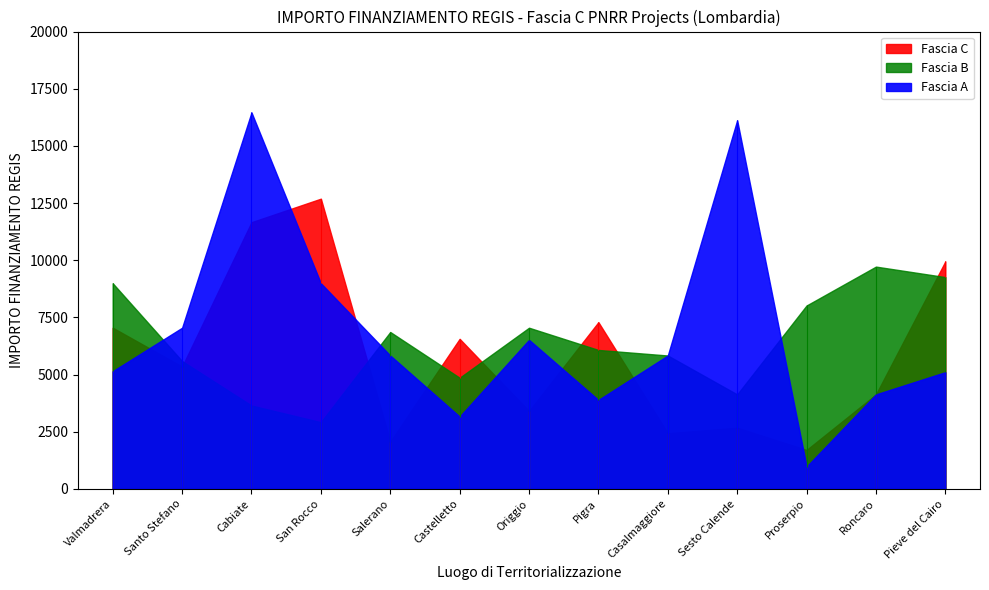

Reading left to right, extract all data points from this chart.

Fascia A: 5145	7047	16464	8991	5832	3159	6517	3888	5831	16121	972	4131	5103
Fascia B: 8991	5589	3645	2916	6860	4860	7047	6075	5832	4131	8019	9720	9261
Fascia C: 7047	5346	11662	12691	2058	6561	3402	7290	2430	2673	1701	4131	9947